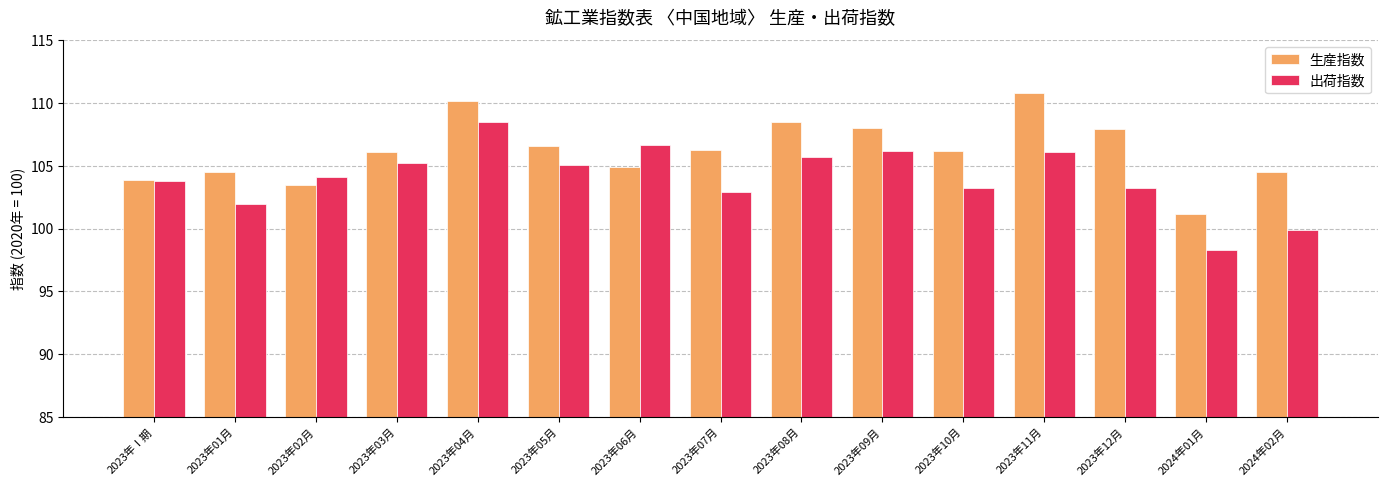

The 出荷指数 series shows 43.8 at 2023年02月. True or false?

False